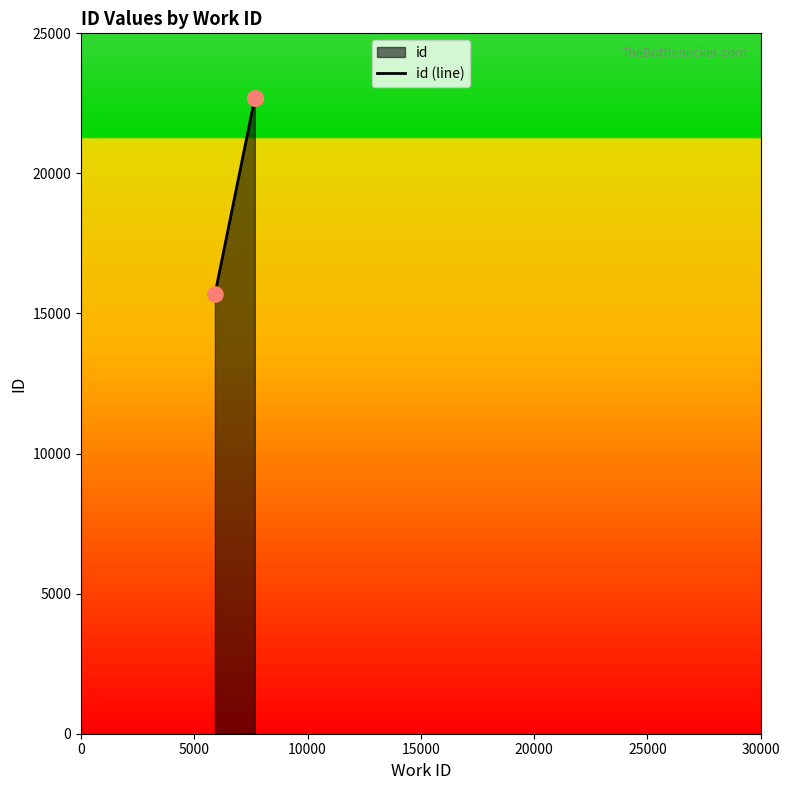

Between 0 and 5000, which is larger?

5000